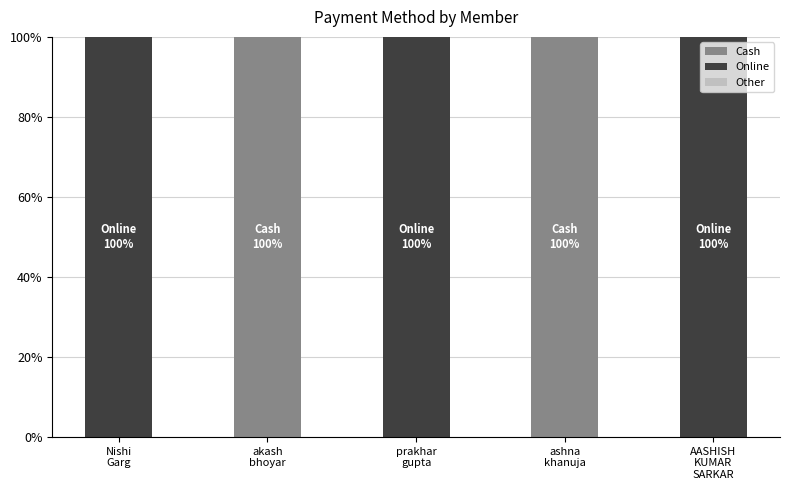

What is the sum of all Cash values?

200